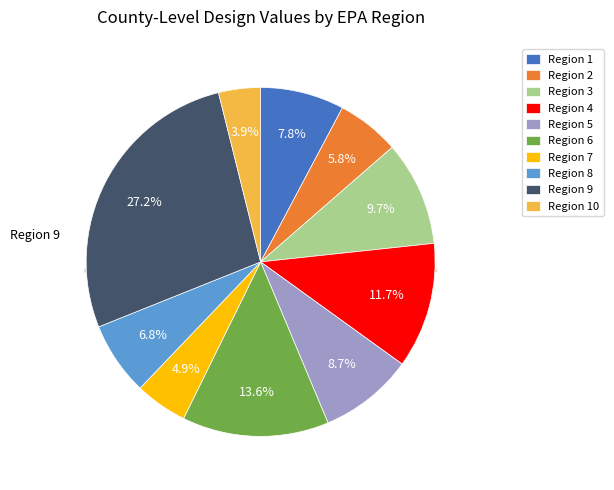

Is Region 9 the majority of the pie?

No